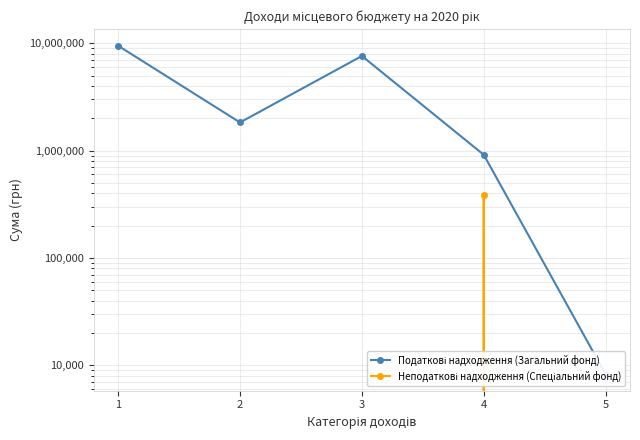

What is the difference between the maximum and minimum values in the Податкові надходження (Загальний фонд) series?

9491304